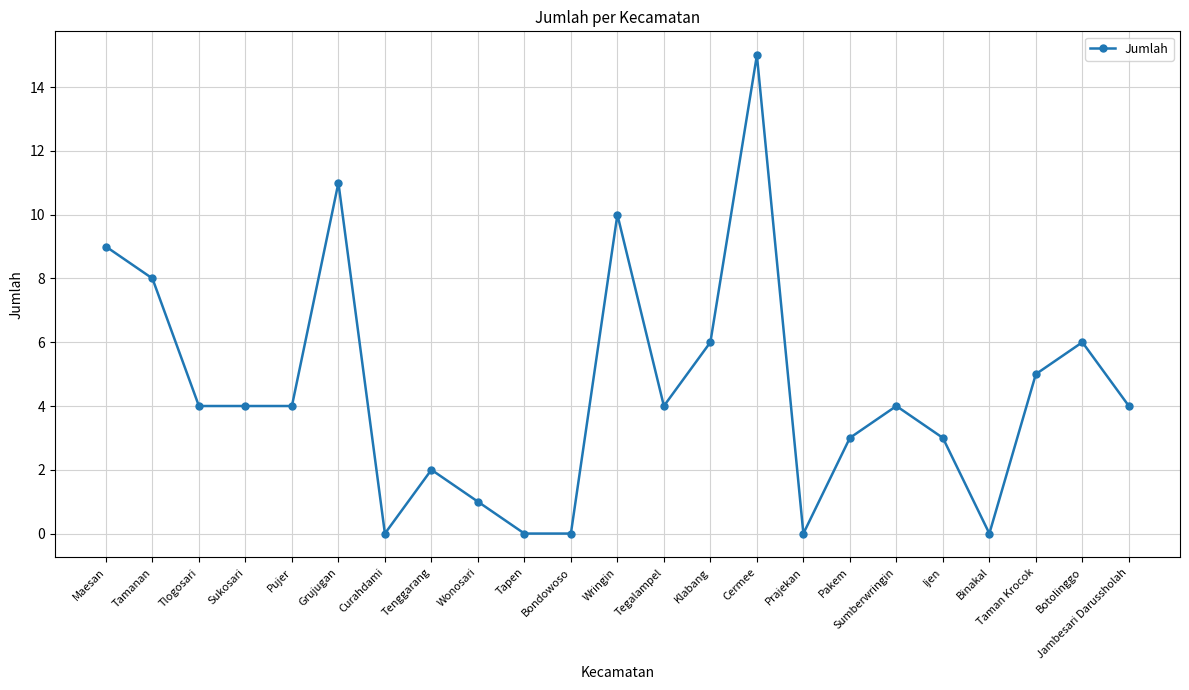

What is the sum of all values?

103